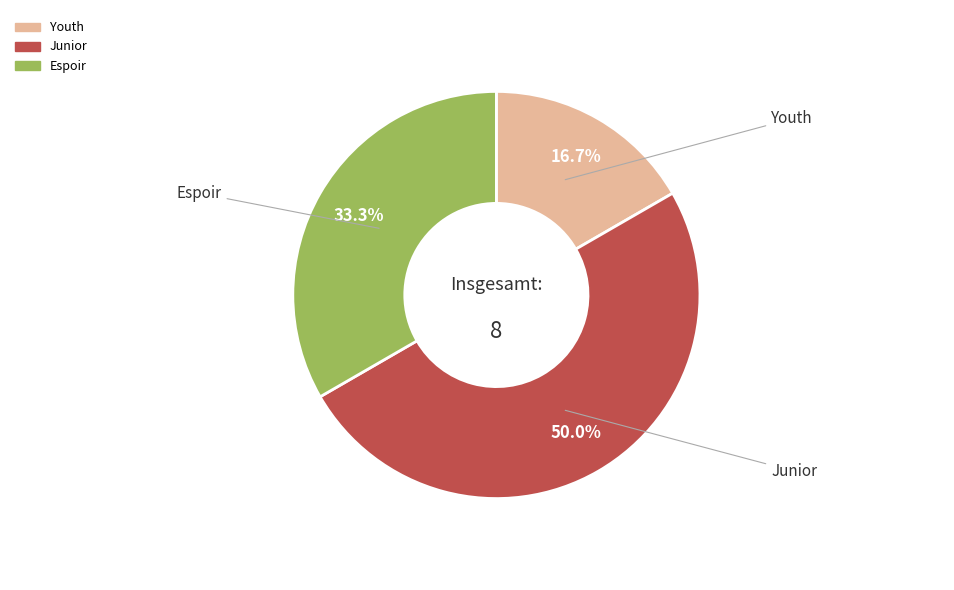

Is there a majority slice in this chart?

No